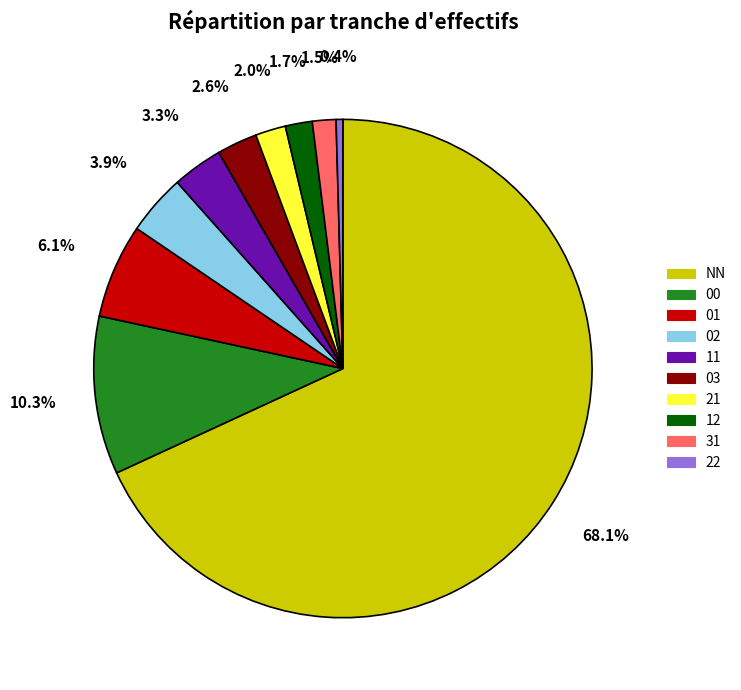

Combined, do 22 and 00 account for over 50%?

No